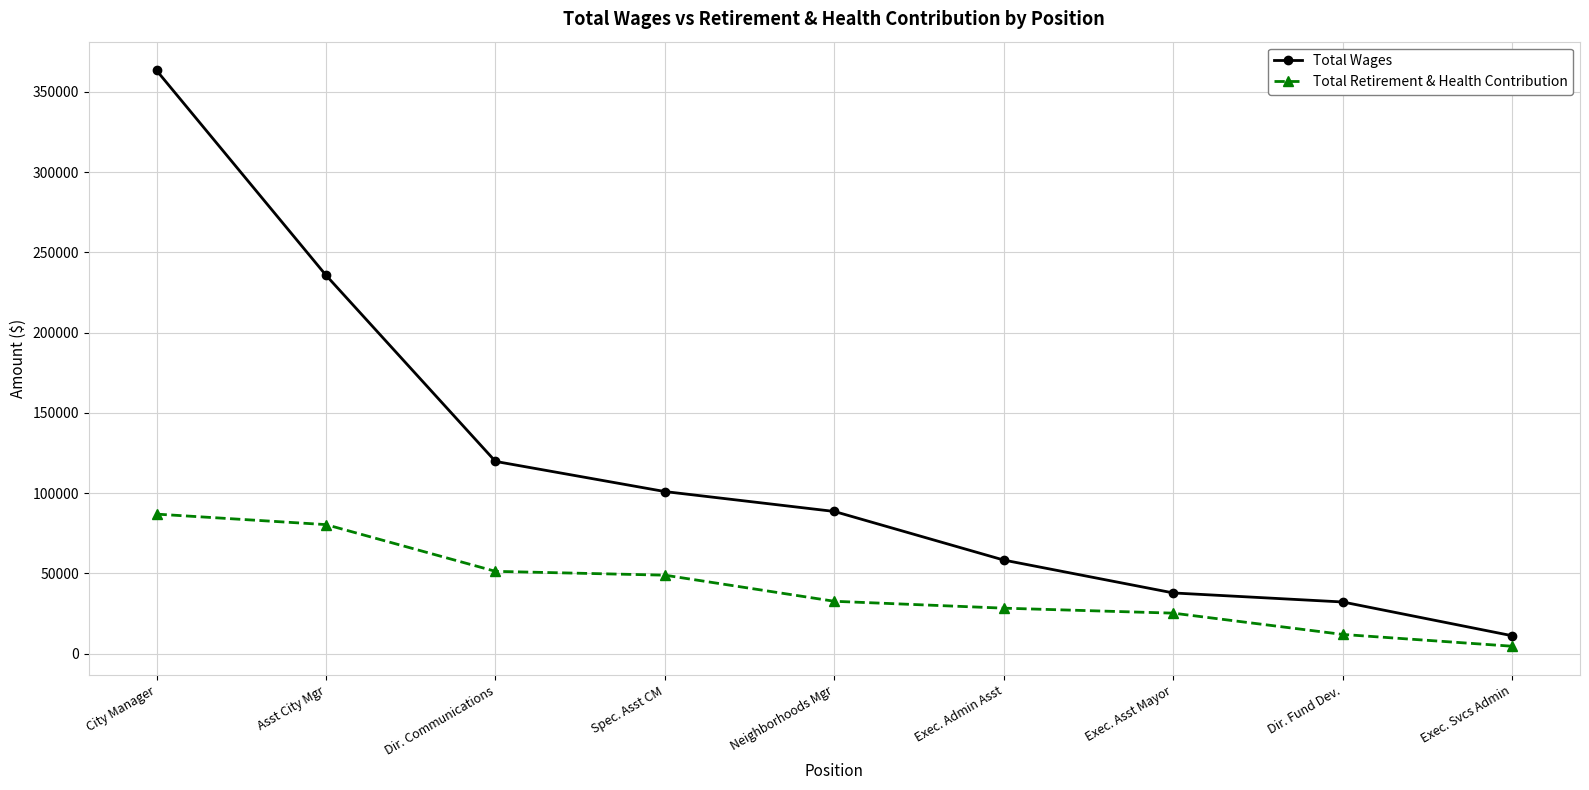

At which label is Total Retirement & Health Contribution closest to 45775?

Spec. Asst CM